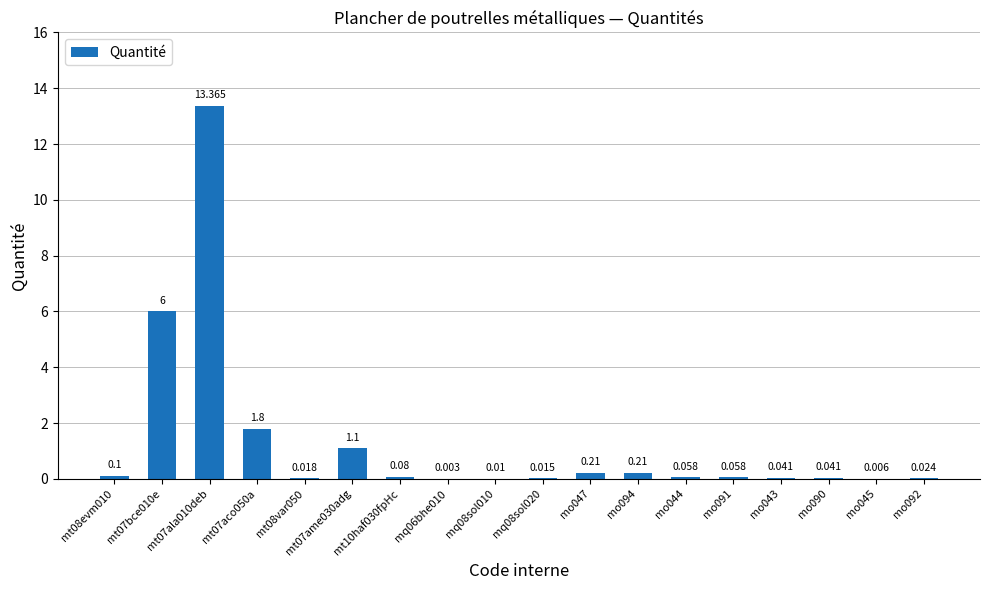

Between mt07ala010deb and mo090, which is larger?

mt07ala010deb